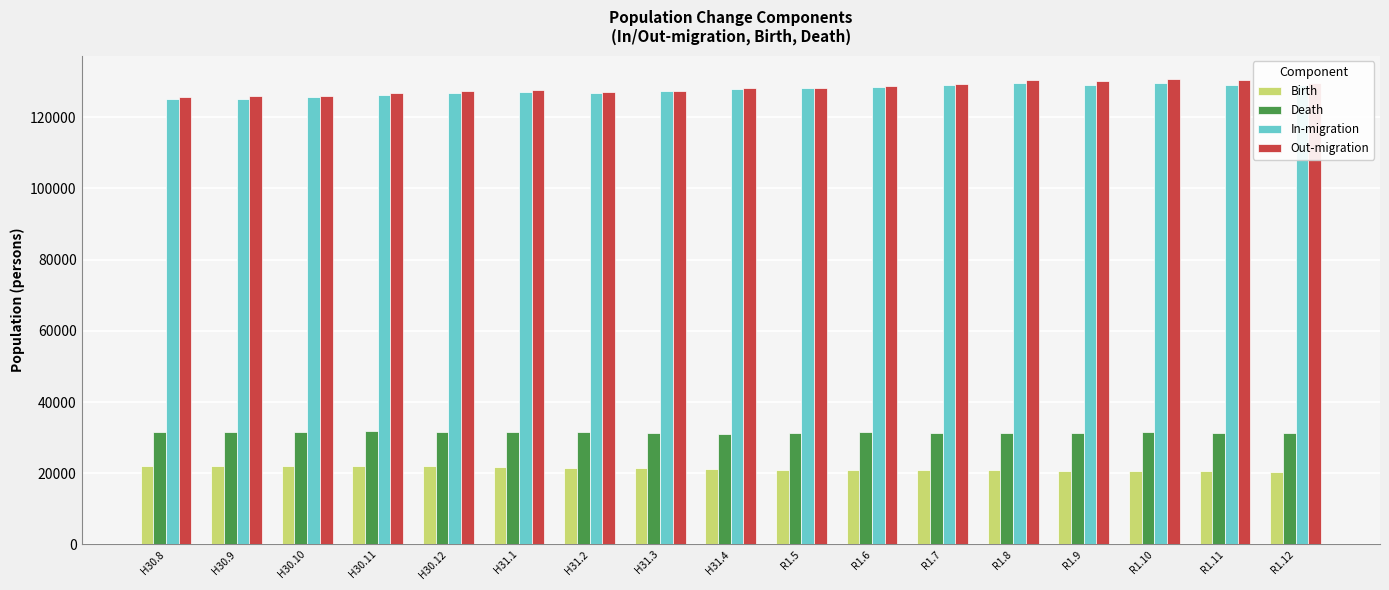

The value of In-migration at R1.10 is 195639. True or false?

False